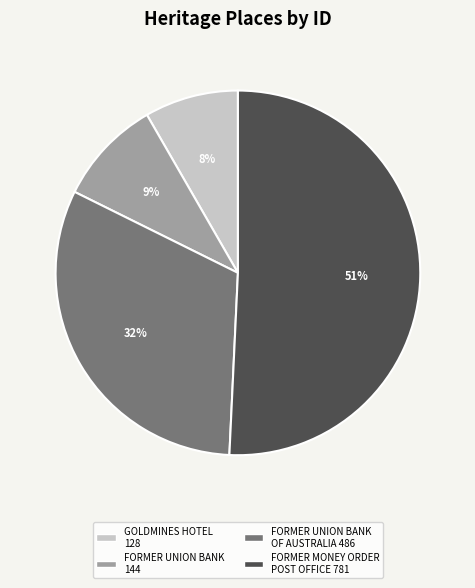

To the nearest percent, what is the average slice percentage?

25%